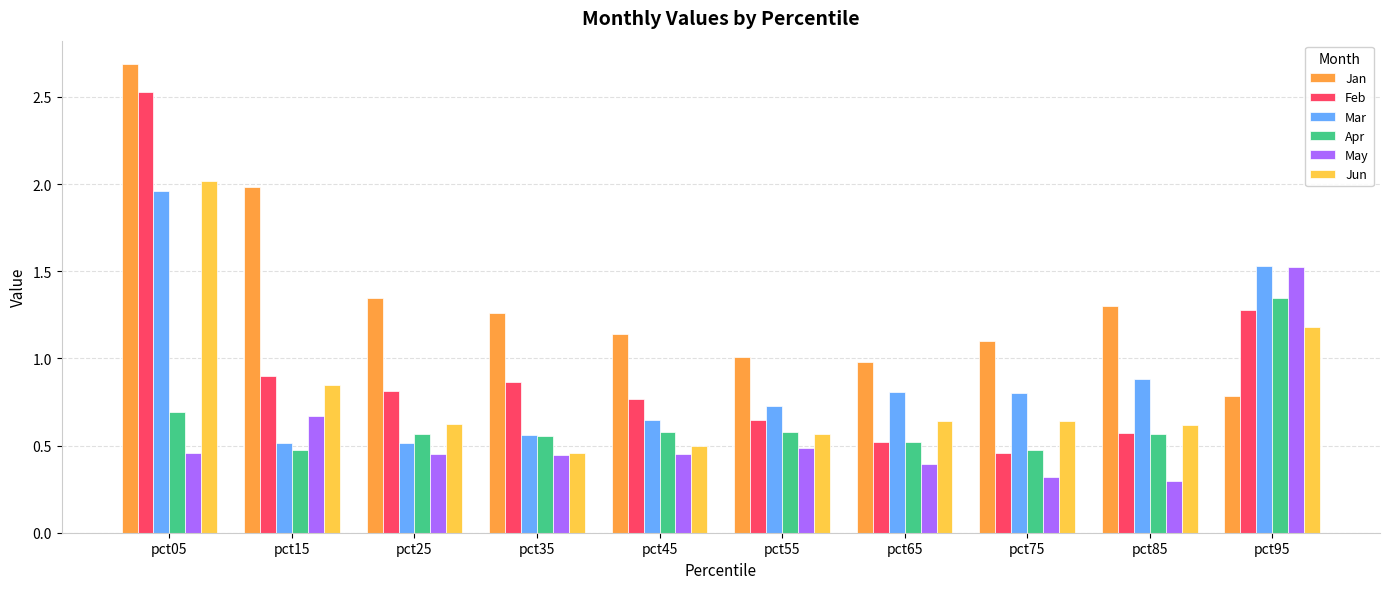

Rank the series at pct45 from highest to lowest value.

Jan, Feb, Mar, Apr, Jun, May